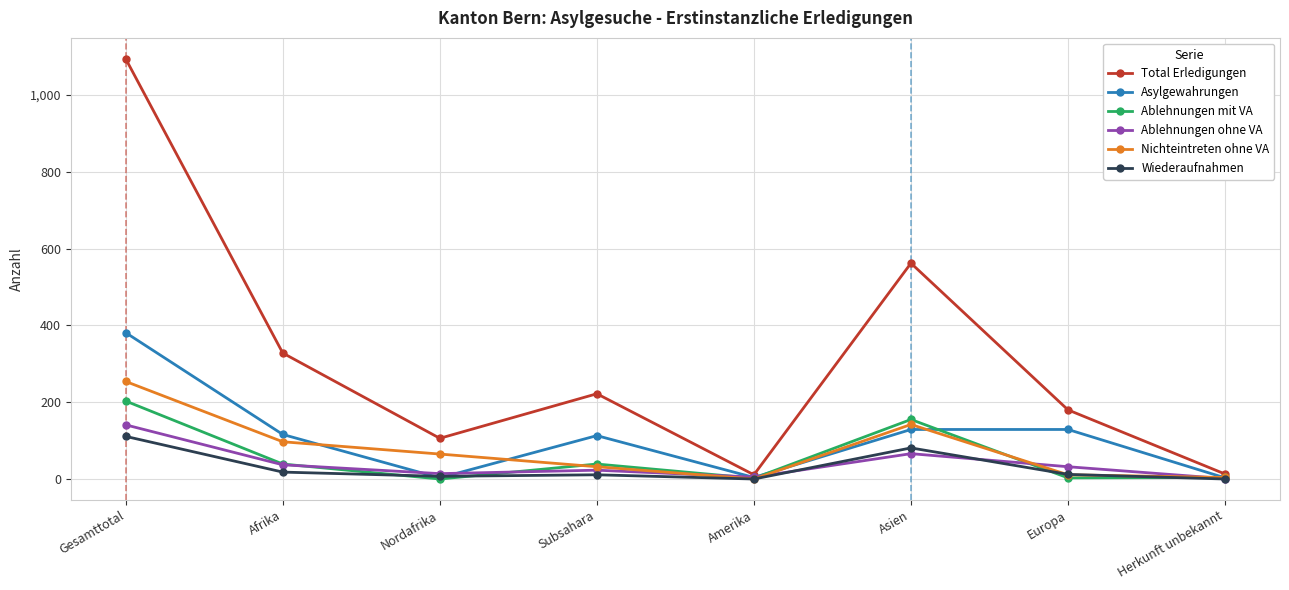

True or false: Nichteintreten ohne VA has a value of 97 at Afrika.

True